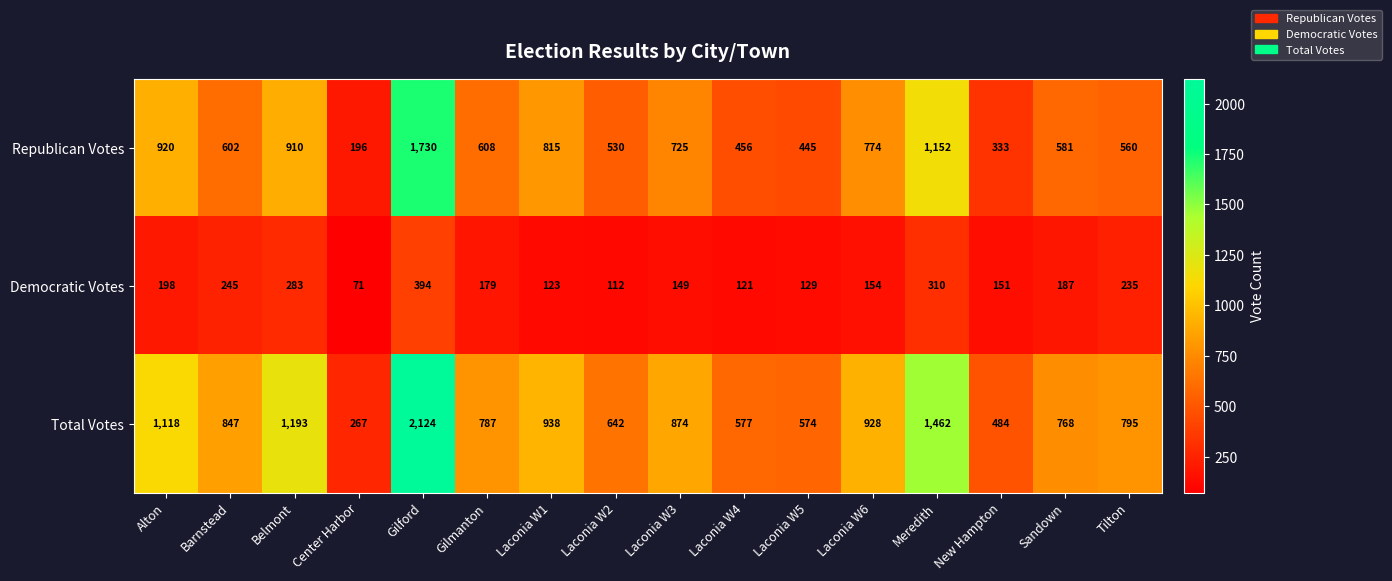

What is the spread (max minus min) of values at New Hampton?

333